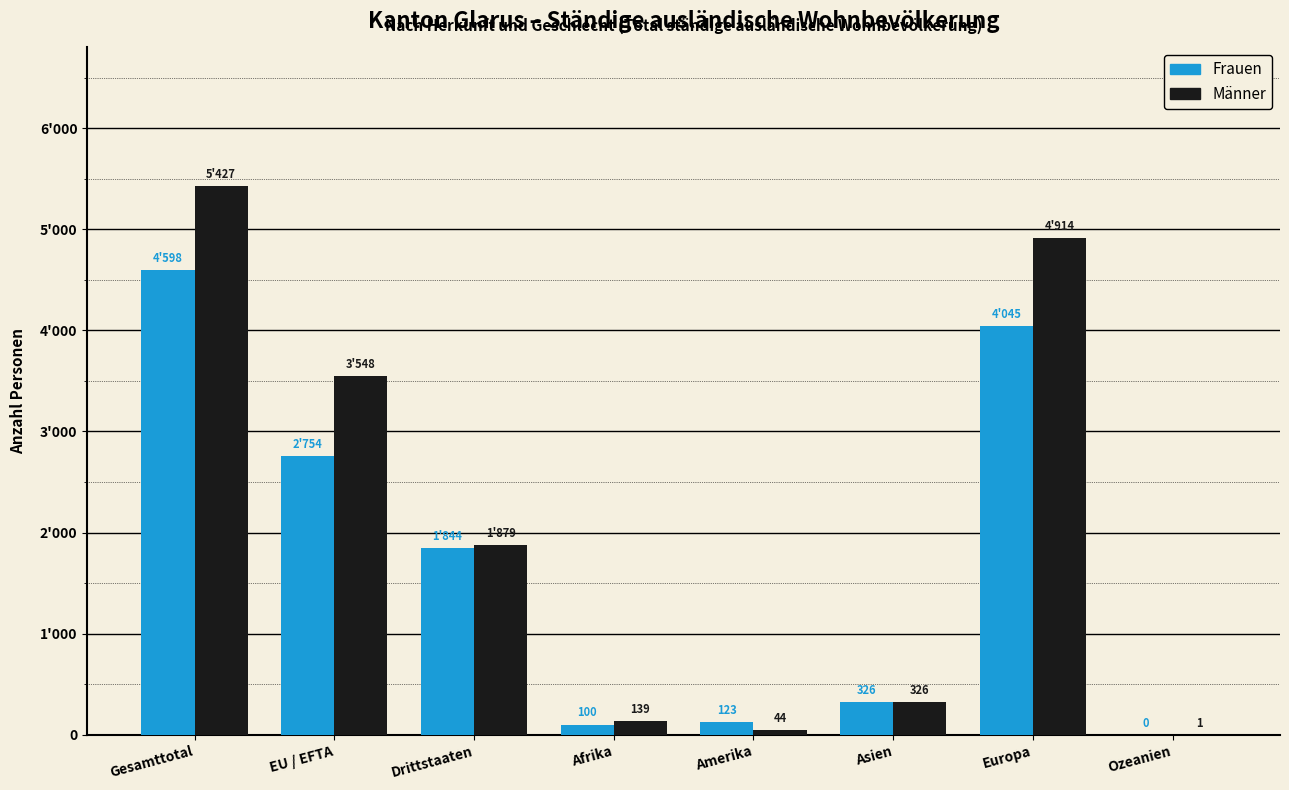

Reading left to right, extract all data points from this chart.

Frauen: Gesamttotal=4598	EU / EFTA=2754	Drittstaaten=1844	Afrika=100	Amerika=123	Asien=326	Europa=4045	Ozeanien=0
Männer: Gesamttotal=5427	EU / EFTA=3548	Drittstaaten=1879	Afrika=139	Amerika=44	Asien=326	Europa=4914	Ozeanien=1